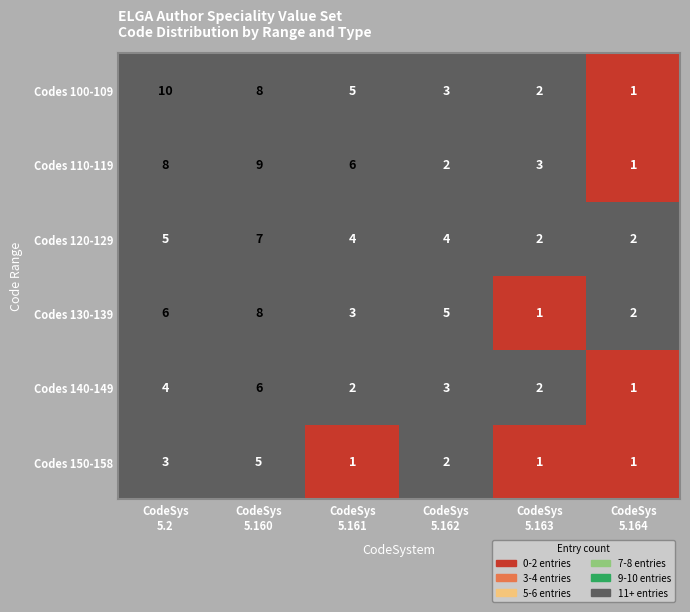

Count the number of data series in this chart.

6